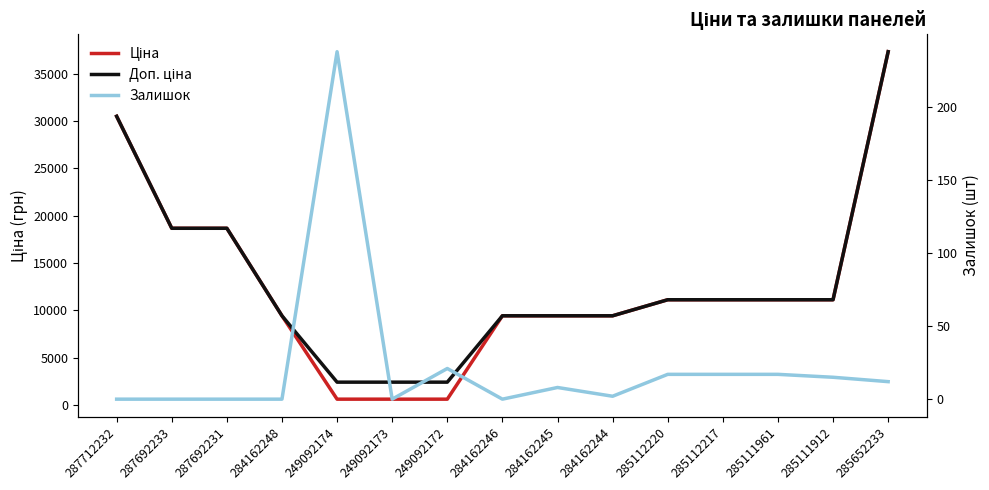

Where does the Ціна series first go above 11113?

287712232